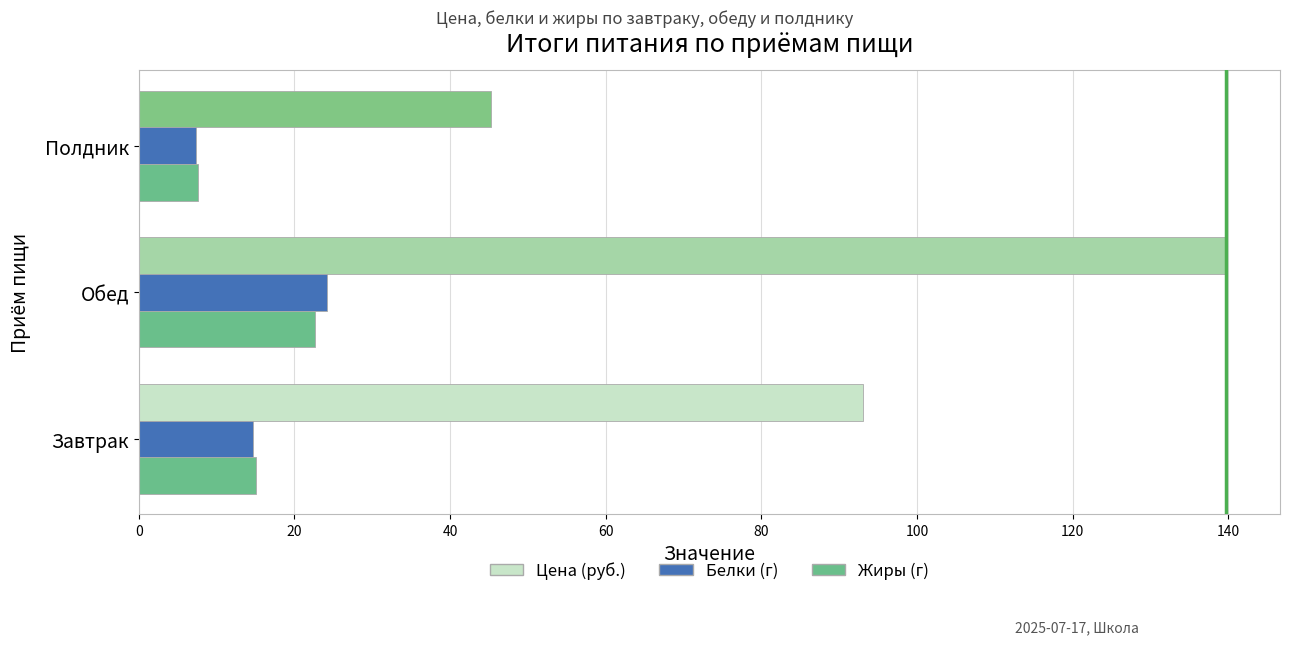

How many categories are shown in the chart?

3